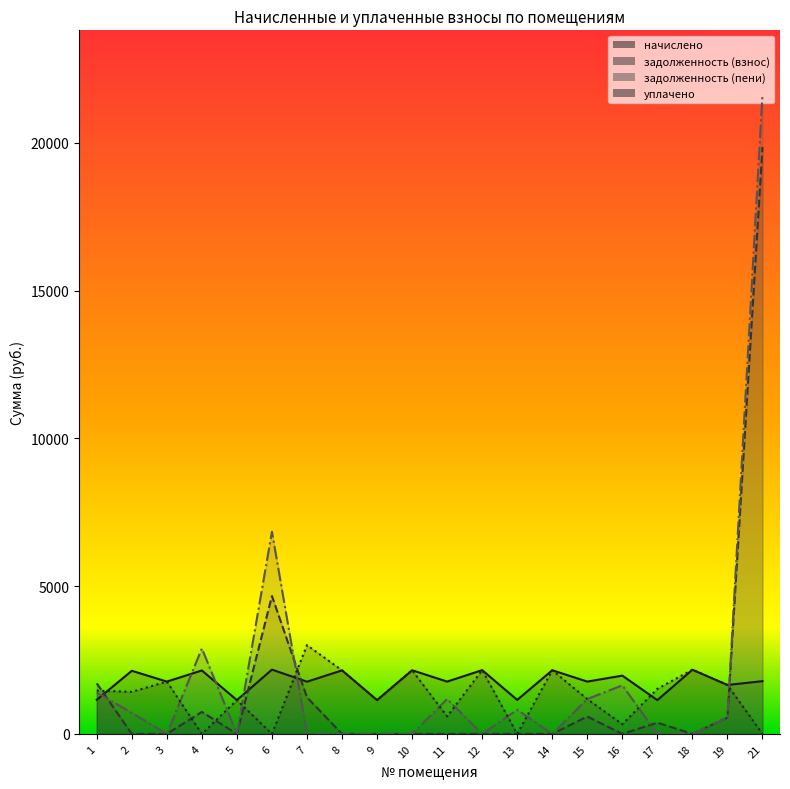

Is the value of начислено at 18 greater than the value of уплачено at 16?

Yes